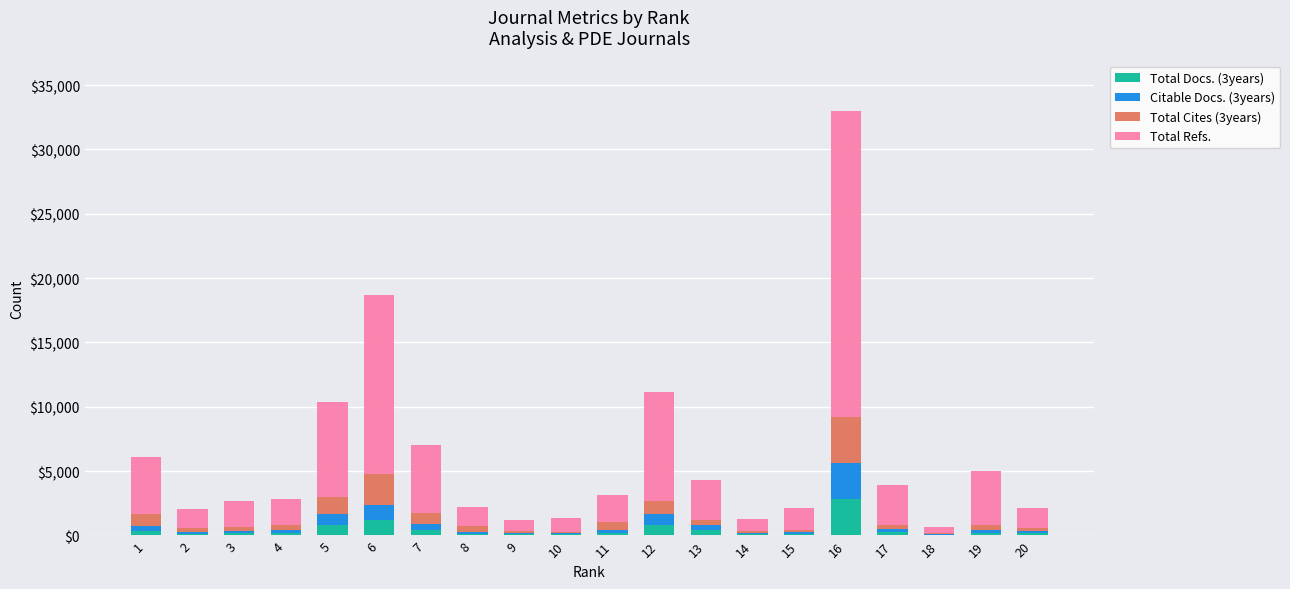

Are the bars grouped side by side (vs. stacked)?

No